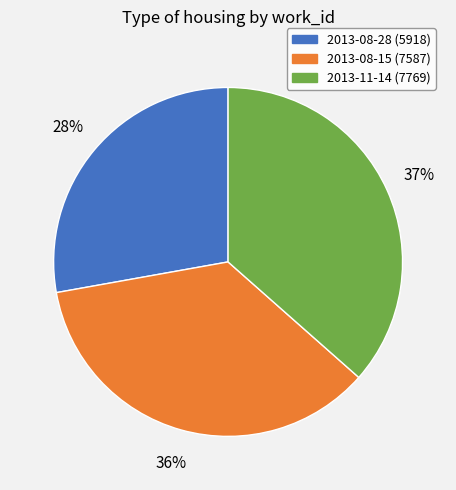

What is the largest slice in the pie chart?

2013-11-14